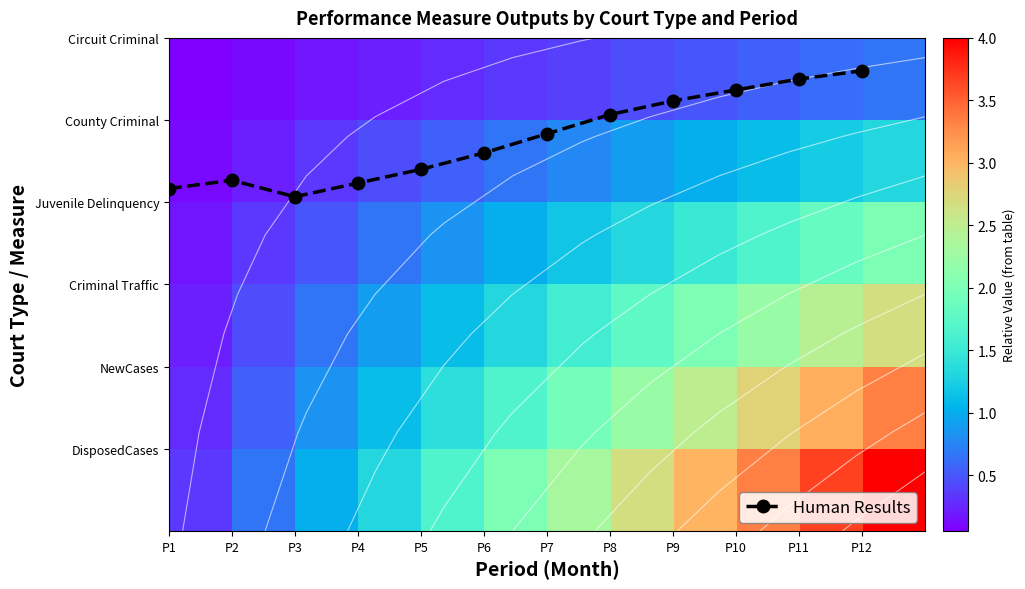

Rank the categories by Human Results value from lowest to highest.

P12, P11, P10, P9, P8, P7, P6, P5, P2, P4, P1, P3